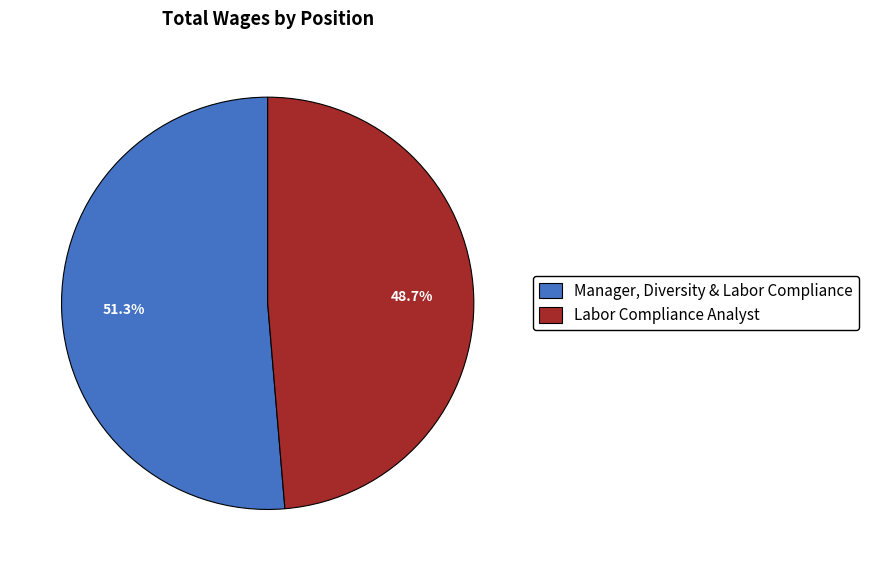

Does Labor Compliance Analyst account for over 50% of the chart?

No